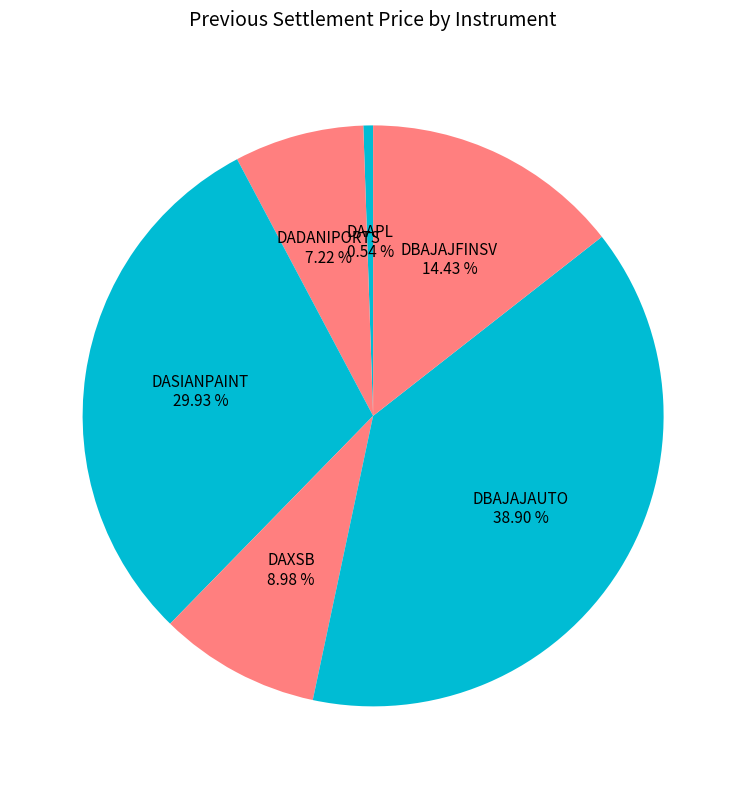

How many segments does this pie chart have?

6